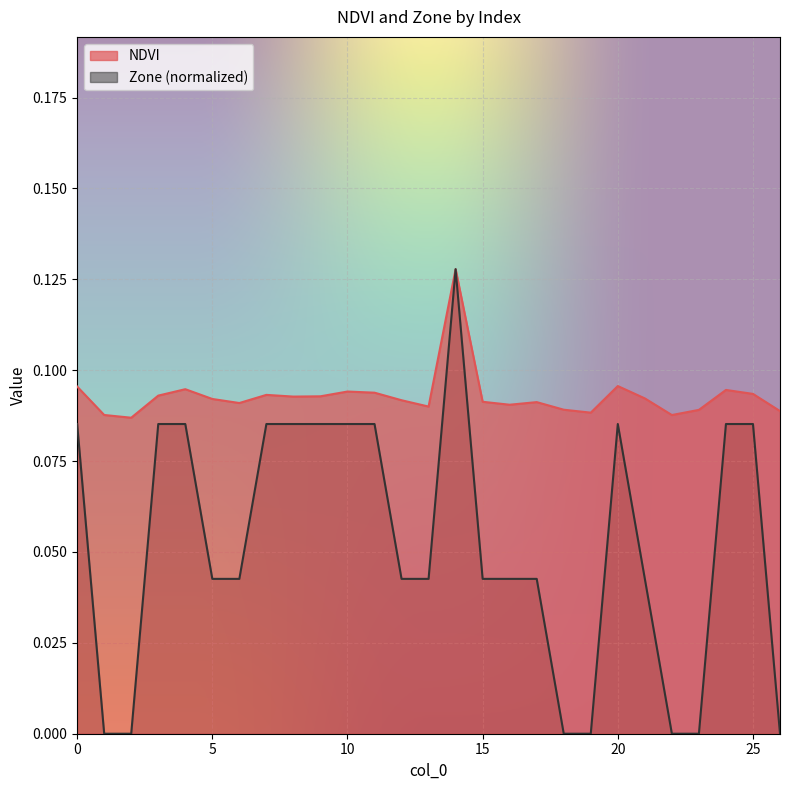

Is it true that NDVI equals 0.0 at 5?

False